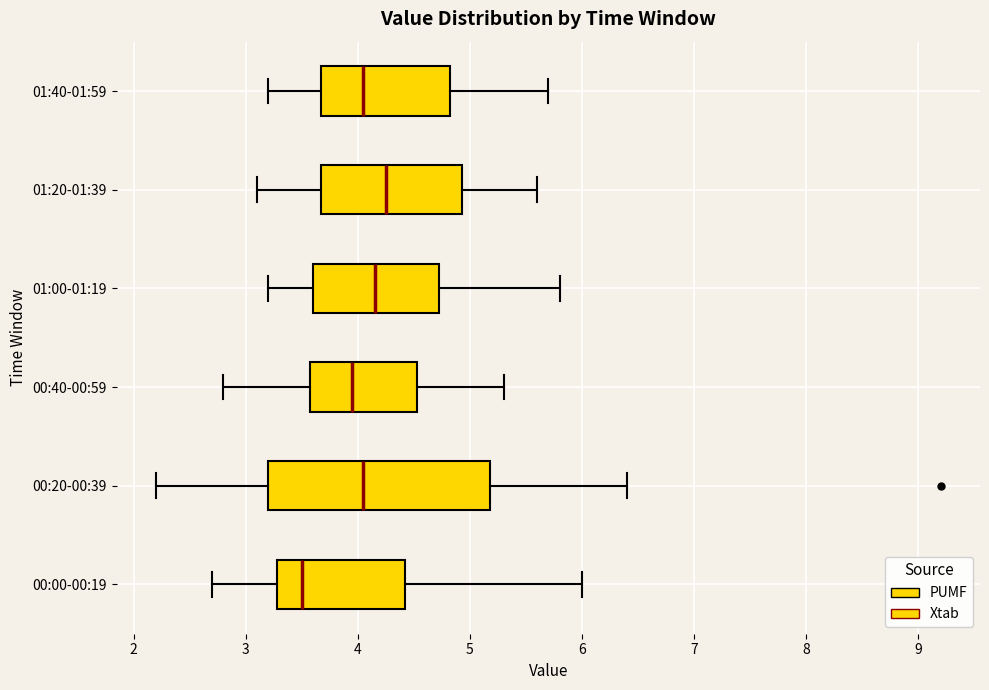

Reading bottom to top, read every box against the x-axis: the position of its median line, the range the box covers, and the ends of its whiskers. The values are not printed on the chart, so give them approximately, as read against the axis.

00:00-00:19: median 3.5, box 3.3 to 4.4, whiskers 2.7 to 6.0
00:20-00:39: median 4.1, box 3.2 to 5.2, whiskers 2.2 to 6.4
00:40-00:59: median 4.0, box 3.6 to 4.5, whiskers 2.8 to 5.3
01:00-01:19: median 4.2, box 3.6 to 4.7, whiskers 3.2 to 5.8
01:20-01:39: median 4.3, box 3.7 to 4.9, whiskers 3.1 to 5.6
01:40-01:59: median 4.1, box 3.7 to 4.8, whiskers 3.2 to 5.7